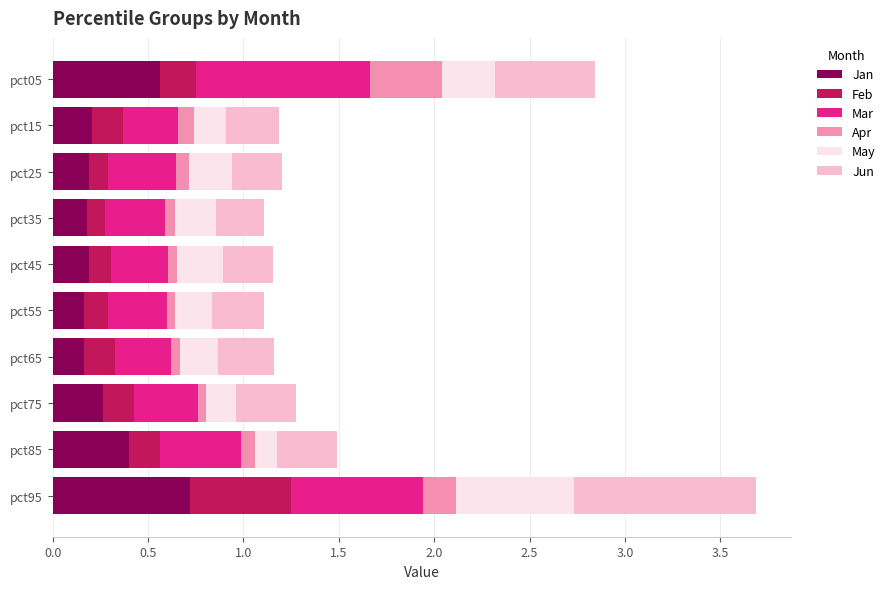

Read the Jan value at pct05.

0.6